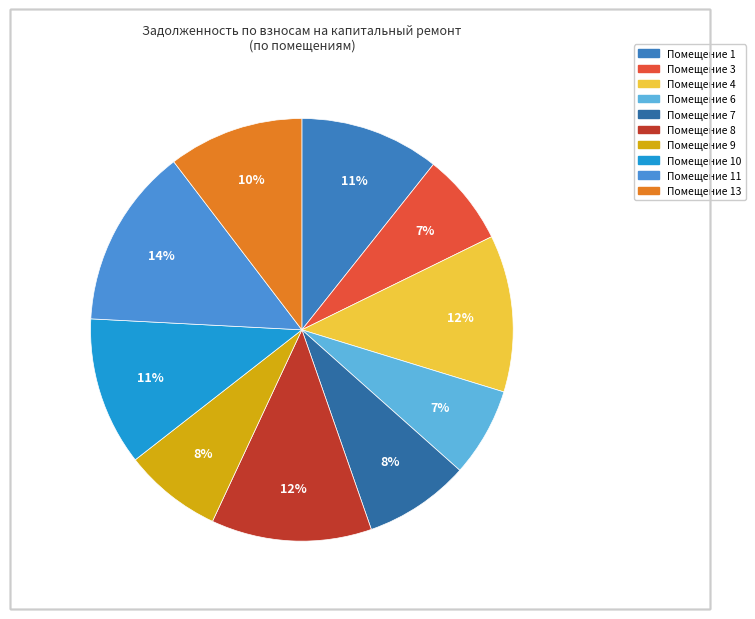

How many slices are in this pie chart?

10